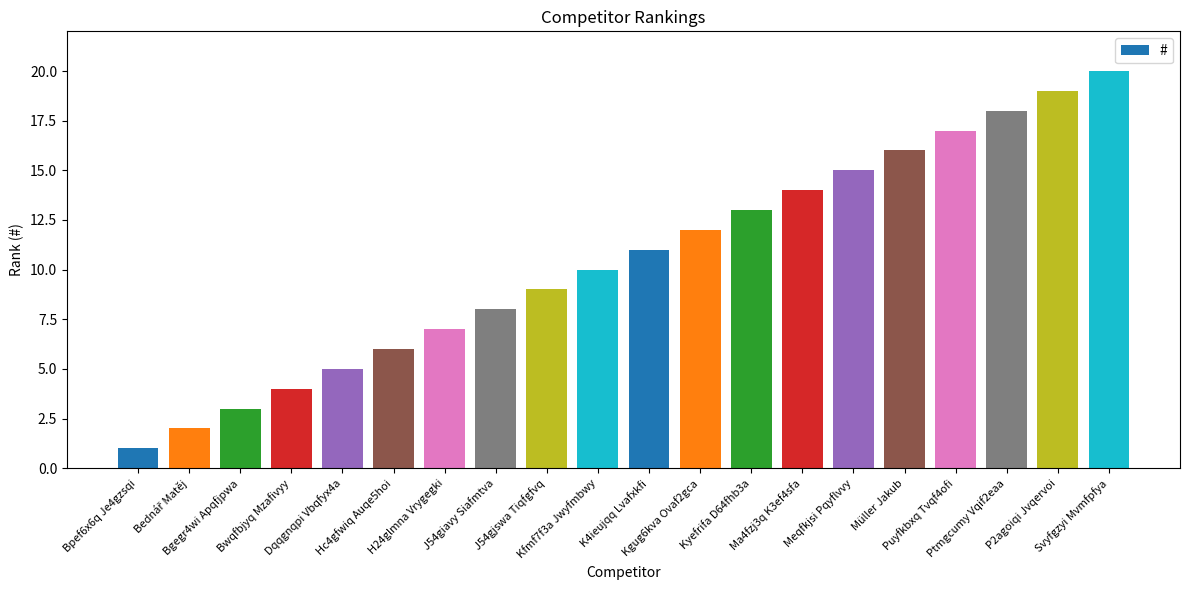

What is the maximum value shown in the chart?

20